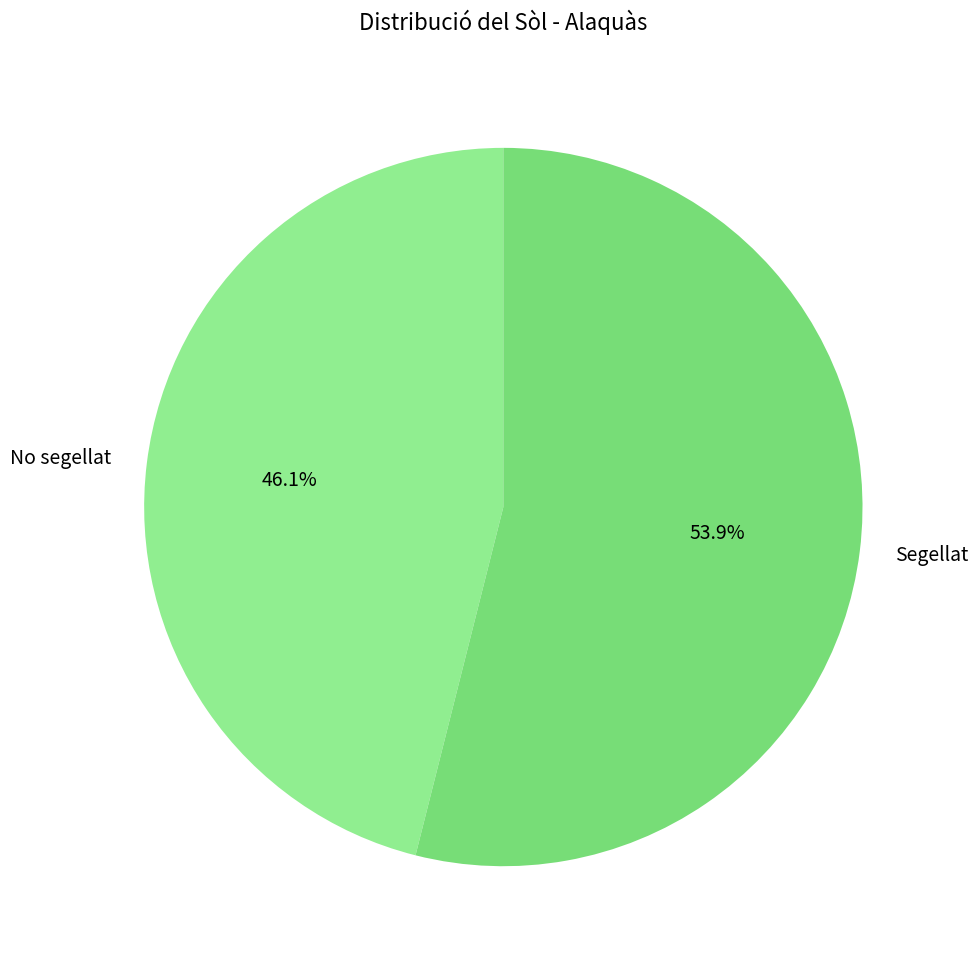

What is the majority slice?

Segellat